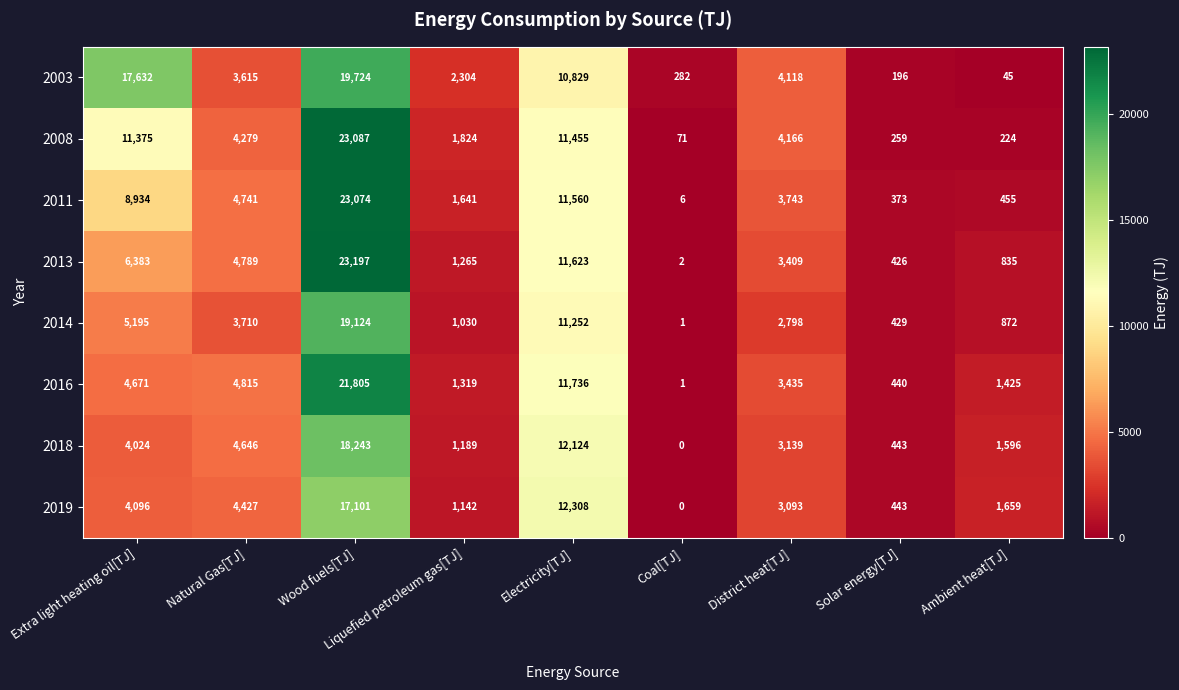

At which label does 2008 first exceed 4166?

Extra light heating oil[TJ]